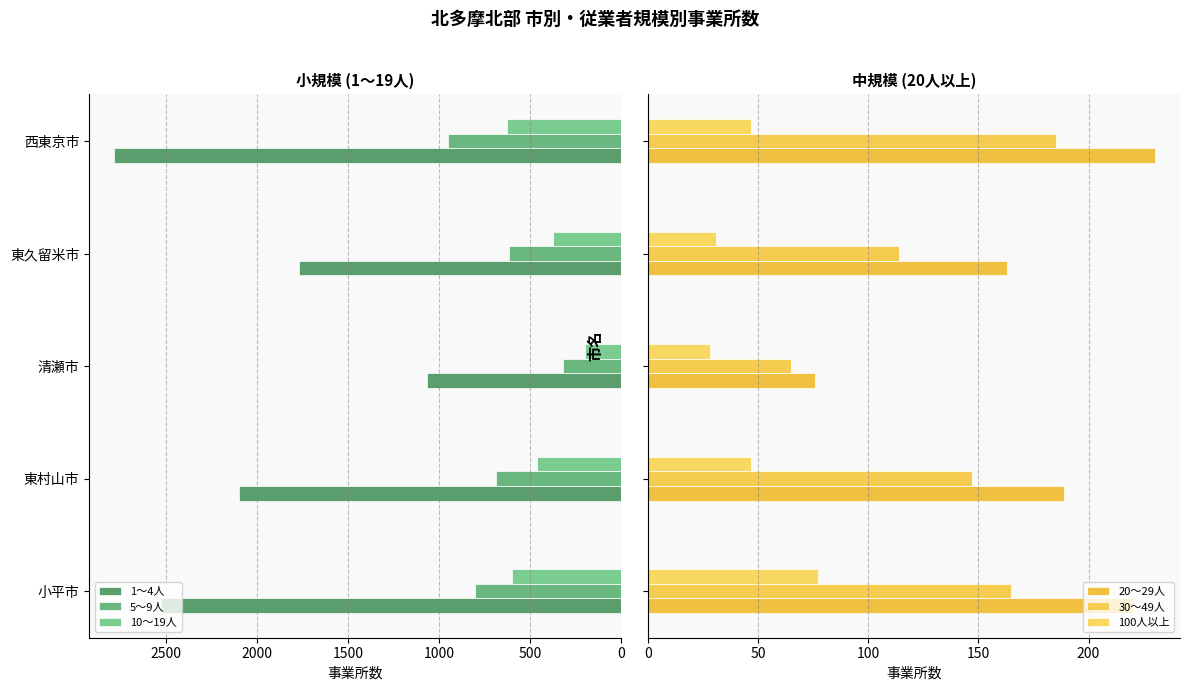

Reading left to right, transcribe all the data shown in this chart.

1～4人: 2525	2098	1065	1766	2781
5～9人: 800	687	320	617	948
10～19人: 600	463	201	372	625
20～29人: 220	189	76	163	230
30～49人: 165	147	65	114	185
100人以上: 77	47	28	31	47